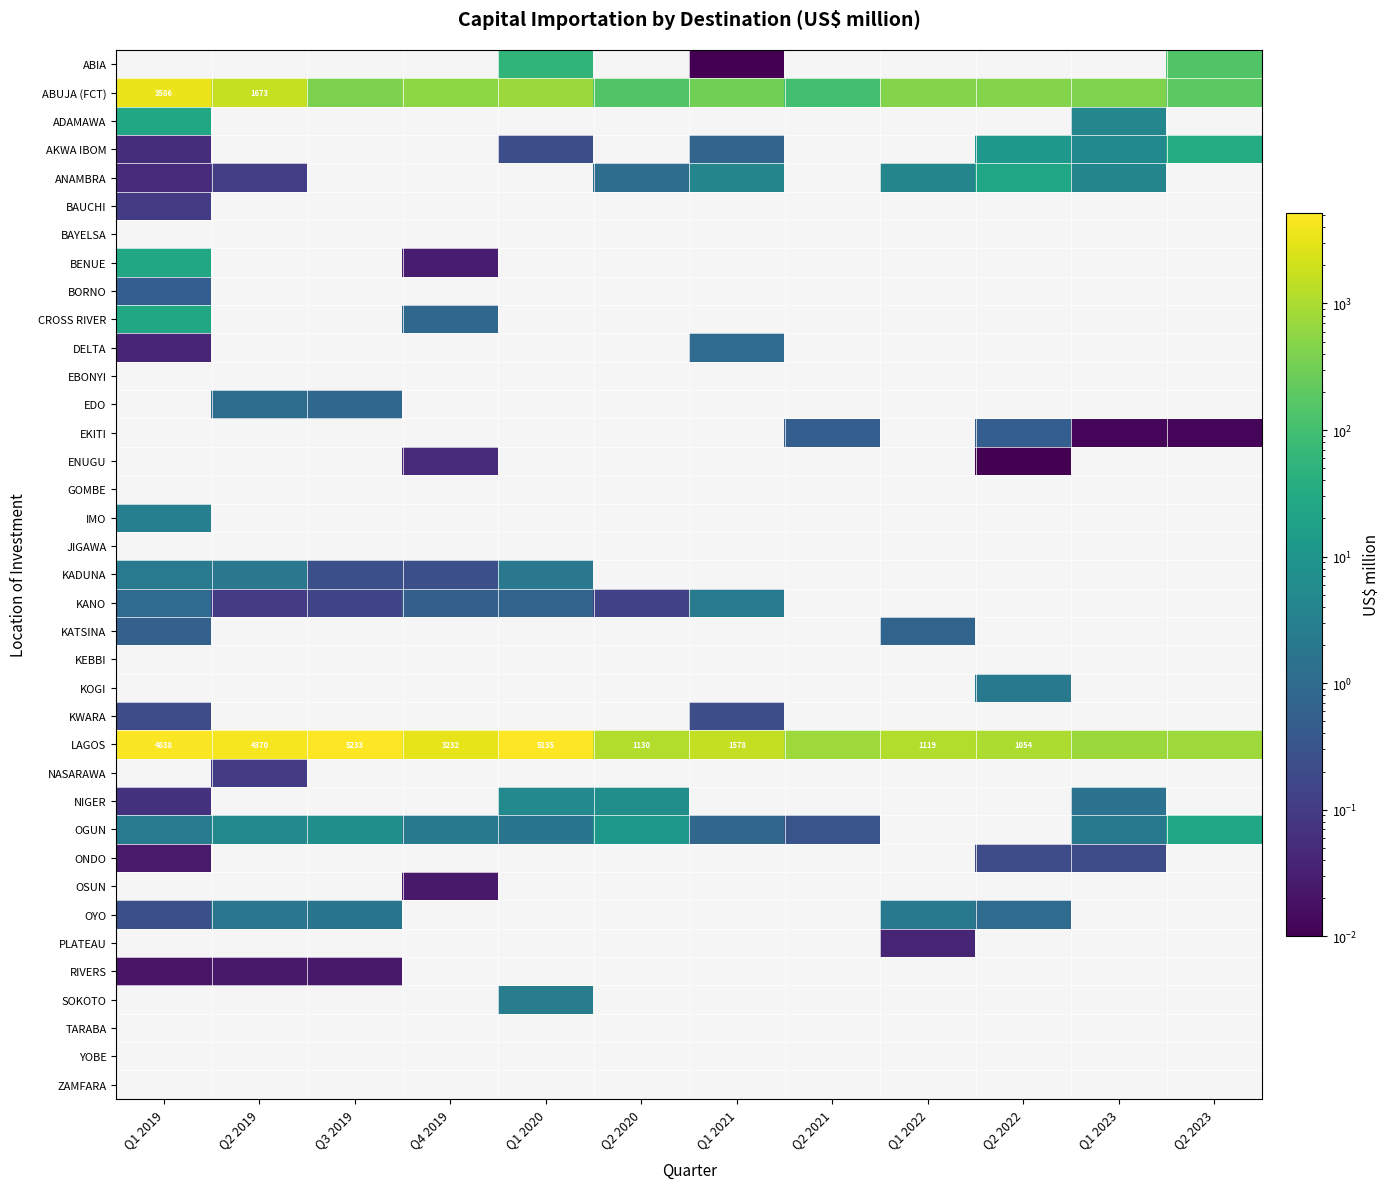

What is the greatest value displayed?

5233.1